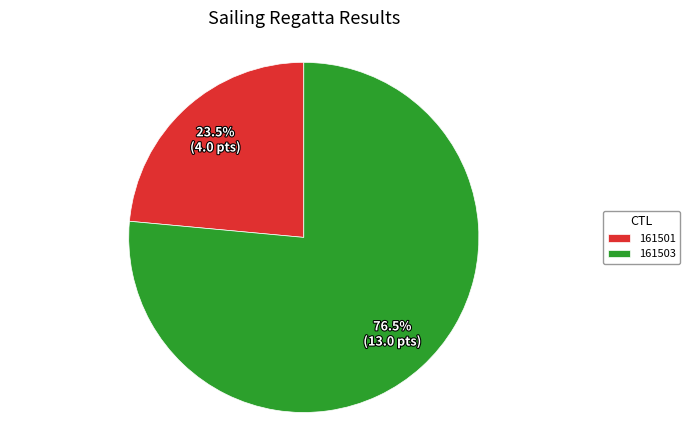

Do 161503 and 161501 together represent more than half of the pie?

Yes